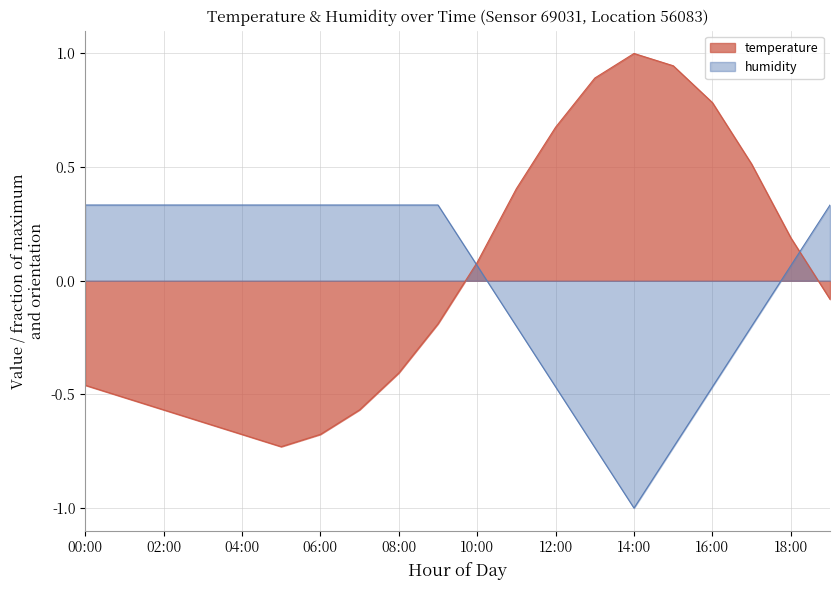

What is the sum of the humidity values at 17:00 and 02:00?

0.1